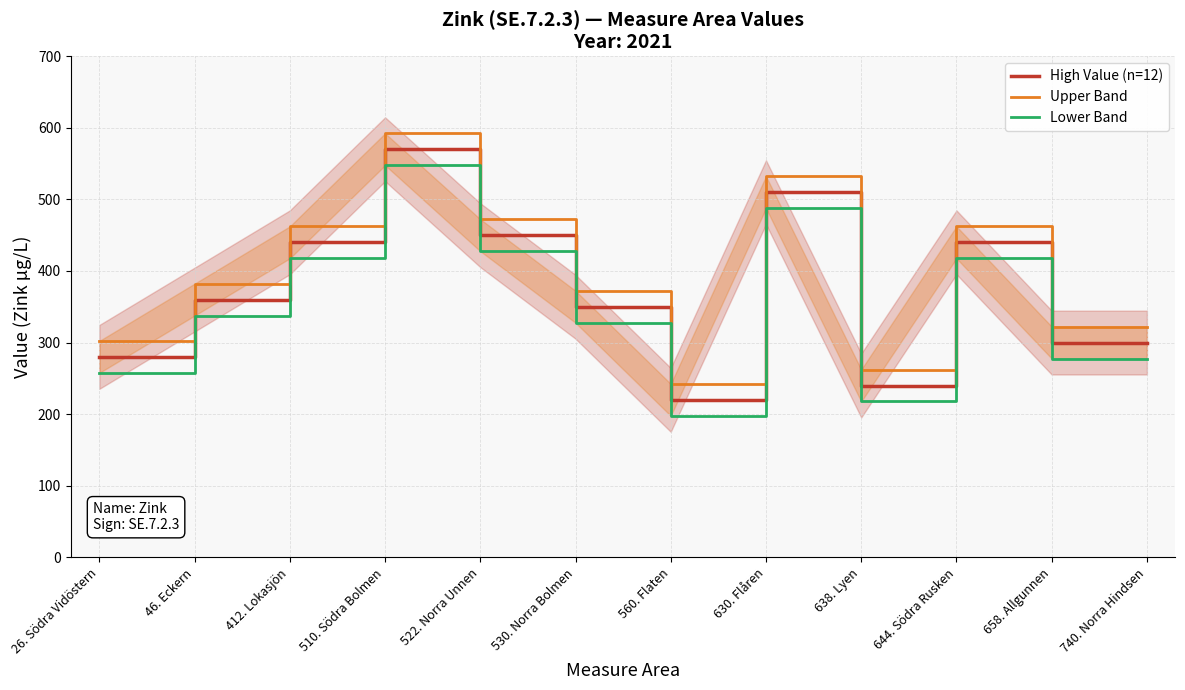

Reading right to left, what are all the values shown in this chart?

High Value (n=12): 740. Norra Hindsen=300.0	658. Allgunnen=300.0	644. Södra Rusken=440.0	638. Lyen=240.0	630. Flåren=510.0	560. Flaten=220.0	530. Norra Bolmen=350.0	522. Norra Unnen=450.0	510. Södra Bolmen=570.0	412. Lokasjön=440.0	46. Eckern=360.0	26. Södra Vidöstern=280.0
Upper Band: 740. Norra Hindsen=322.3	658. Allgunnen=322.3	644. Södra Rusken=462.3	638. Lyen=262.3	630. Flåren=532.3	560. Flaten=242.3	530. Norra Bolmen=372.3	522. Norra Unnen=472.3	510. Södra Bolmen=592.3	412. Lokasjön=462.3	46. Eckern=382.3	26. Södra Vidöstern=302.3
Lower Band: 740. Norra Hindsen=277.7	658. Allgunnen=277.7	644. Södra Rusken=417.7	638. Lyen=217.7	630. Flåren=487.7	560. Flaten=197.7	530. Norra Bolmen=327.7	522. Norra Unnen=427.7	510. Södra Bolmen=547.7	412. Lokasjön=417.7	46. Eckern=337.7	26. Södra Vidöstern=257.7